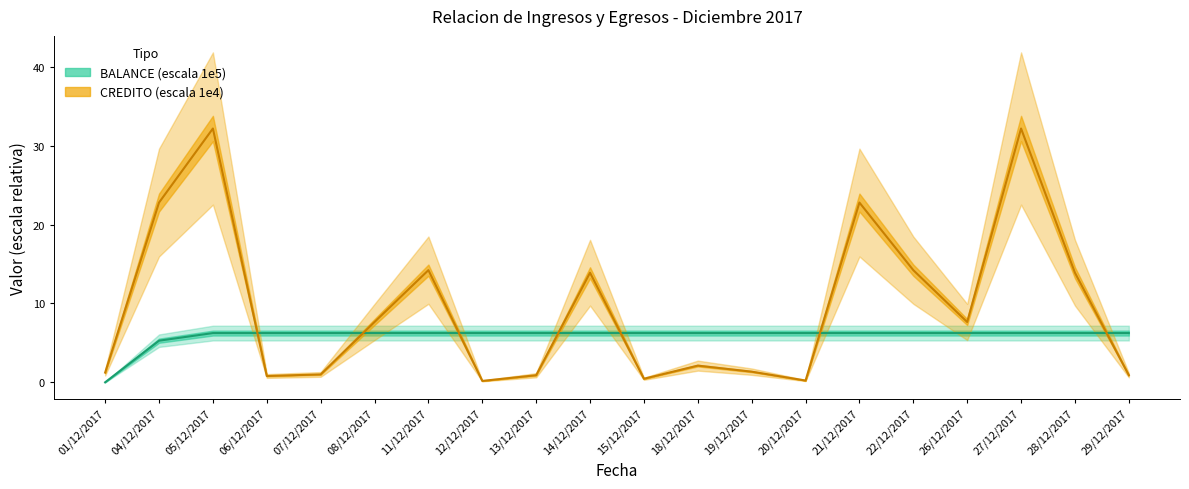

What is the difference between the maximum and minimum values in the BALANCE series?

6.2